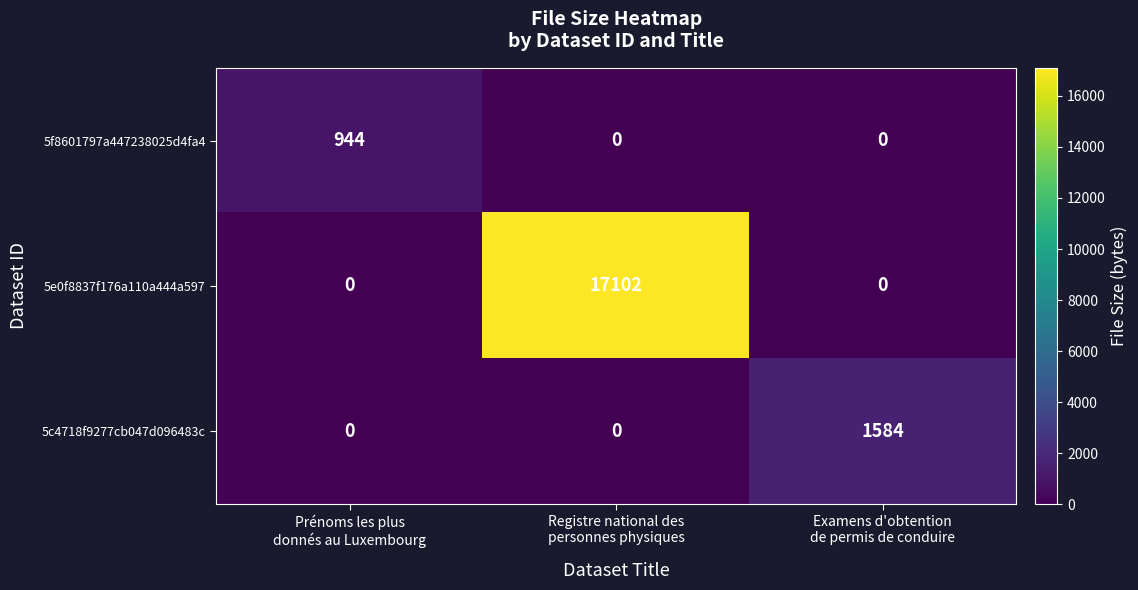

Which series has the largest total across all categories?

5e0f8837f176a110a444a597